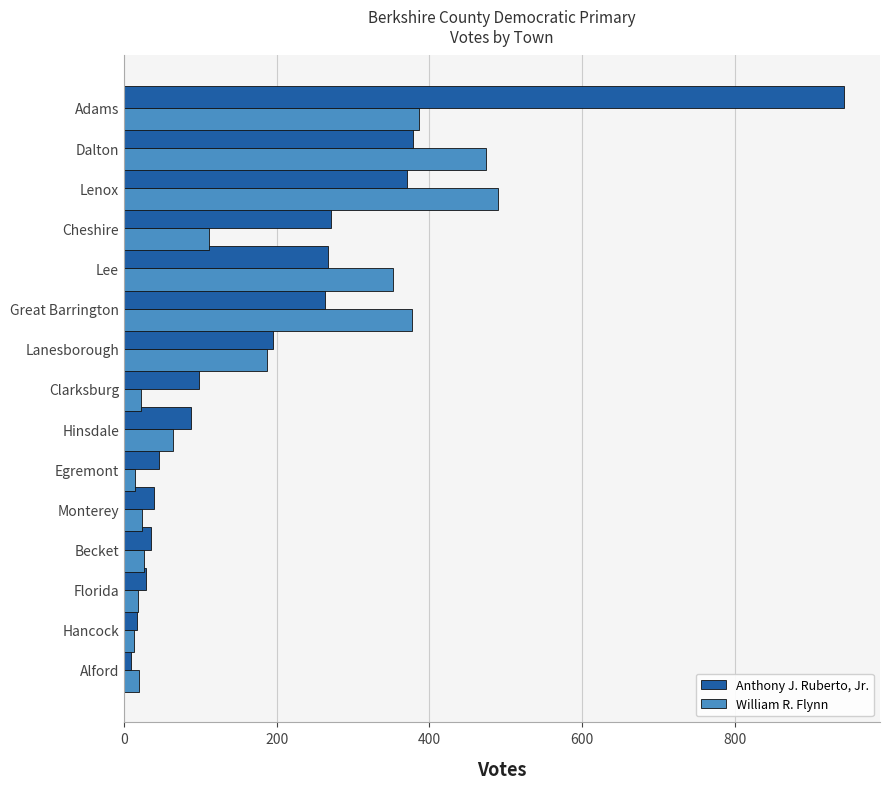

List the series in order of their overall mean, lowest first.

William R. Flynn, Anthony J. Ruberto, Jr.